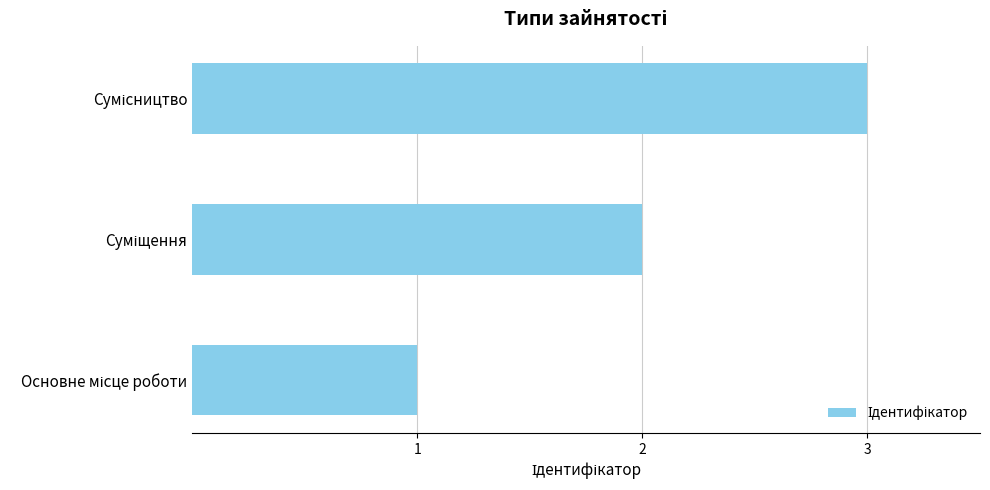

What is the sum of all values?

6